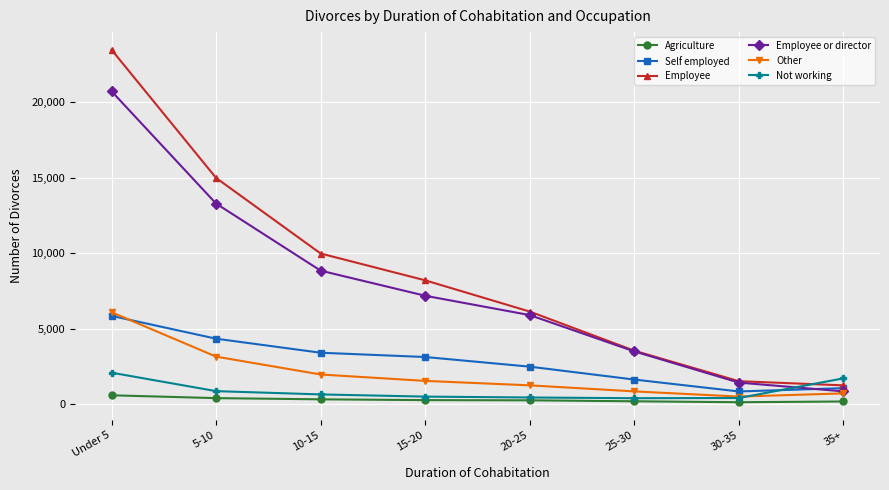

Which series has the largest total across all categories?

Employee